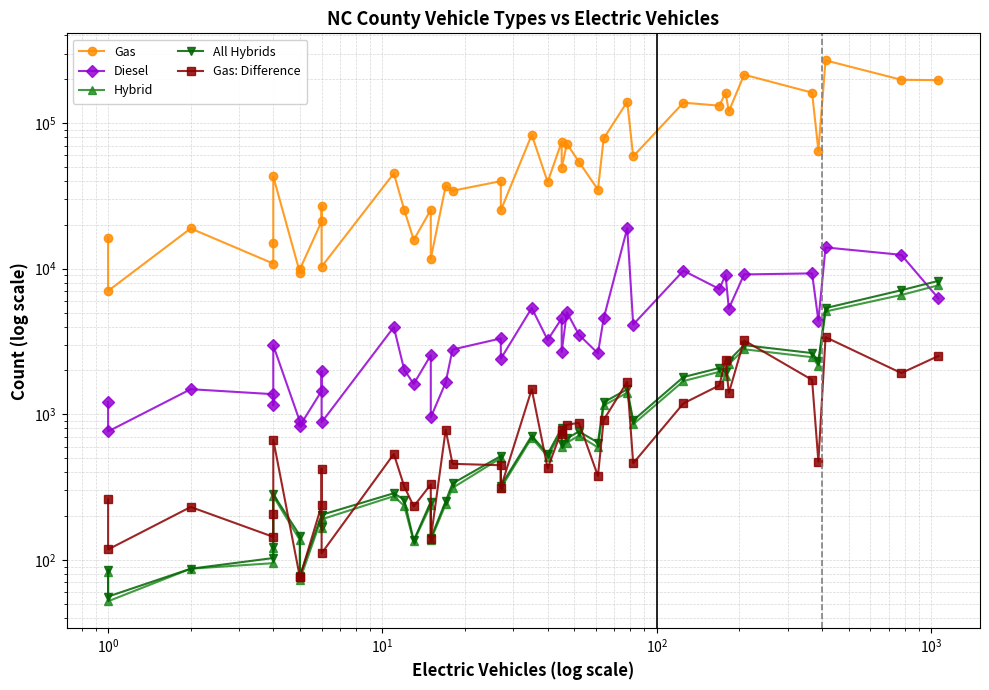

True or false: Gas: Difference and Diesel intersect in this chart.

False